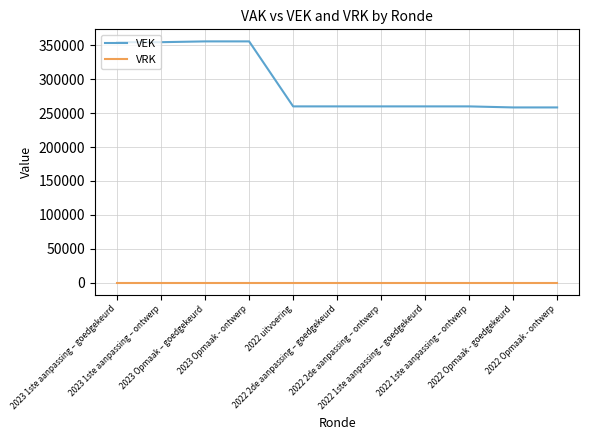

Which series has the widest spread of values?

VEK